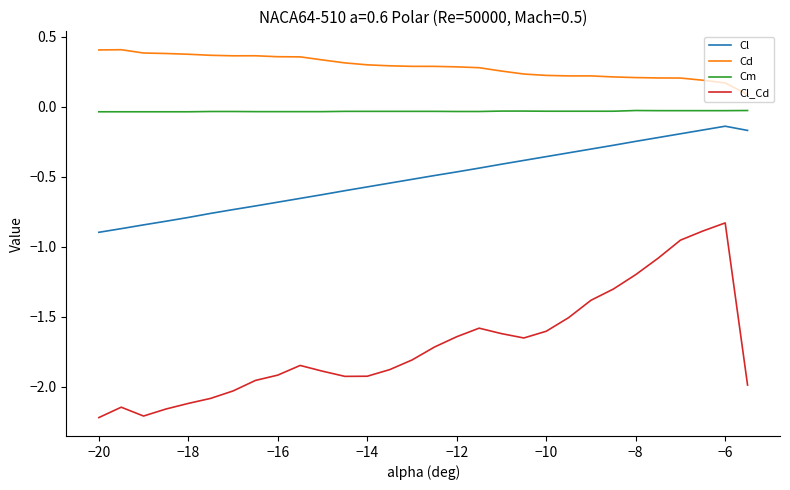

Which series has the largest total across all categories?

Cd